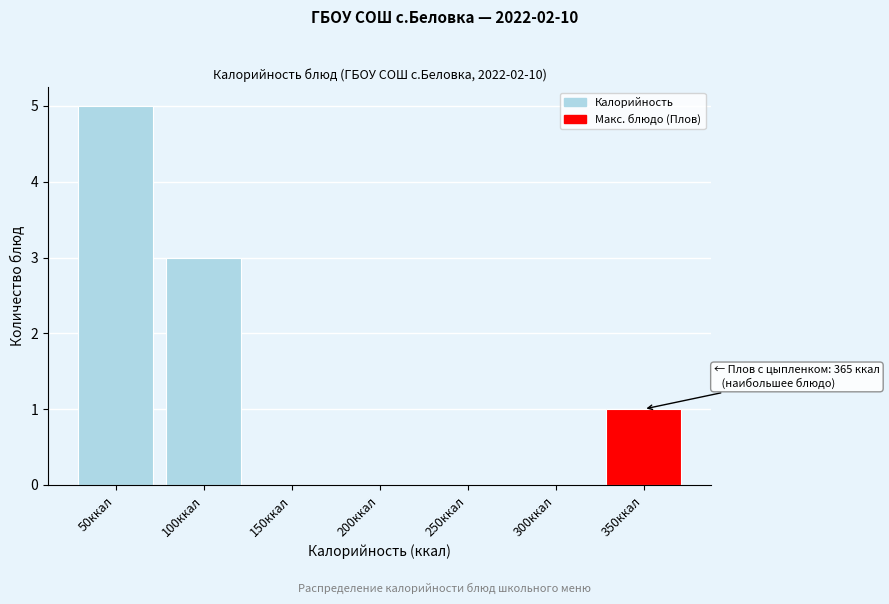

Reading left to right, extract all data points from this chart.

50ккал=5	100ккал=3	150ккал=0	200ккал=0	250ккал=0	300ккал=0	350ккал=1